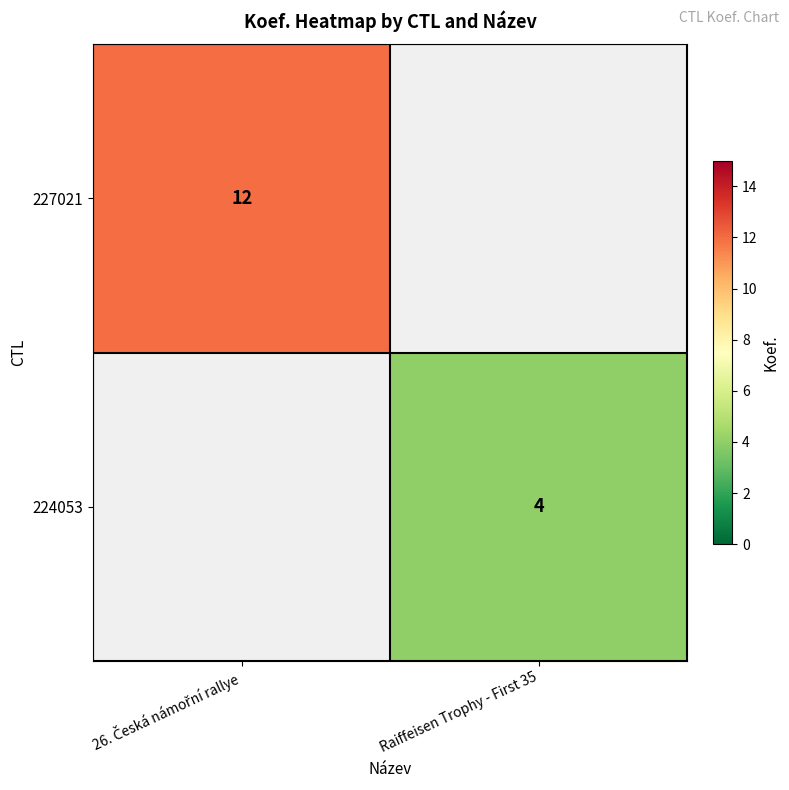

At how many categories does at least one series exceed 4?

1